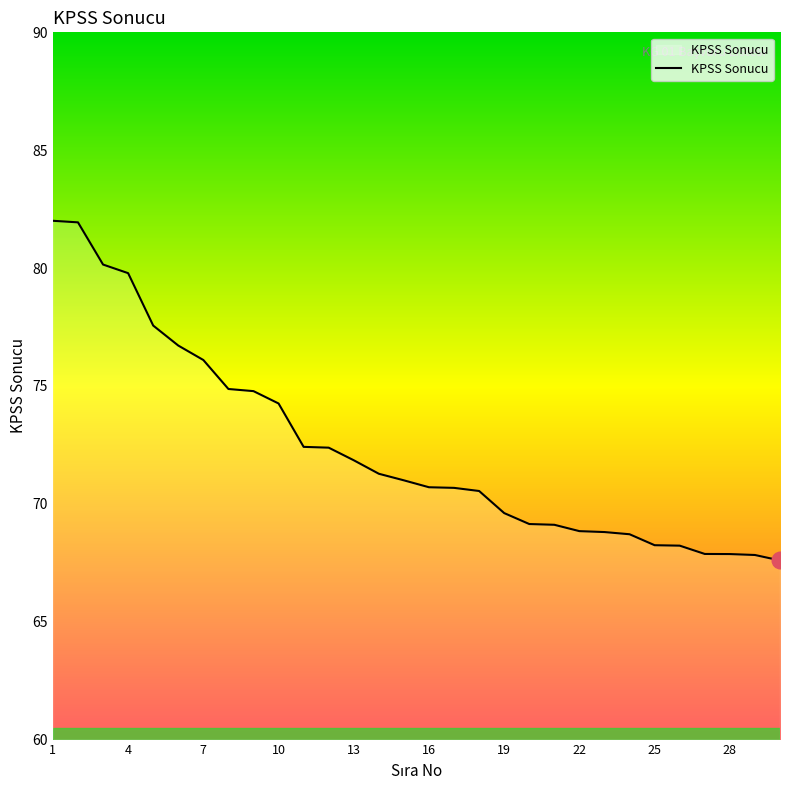

What is the difference between the maximum and minimum values?

14.4